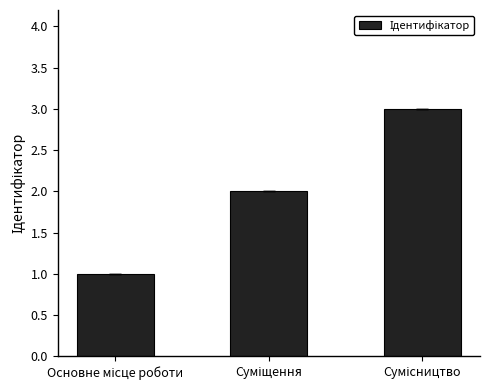

Reading left to right, what are all the values shown in this chart?

1	2	3